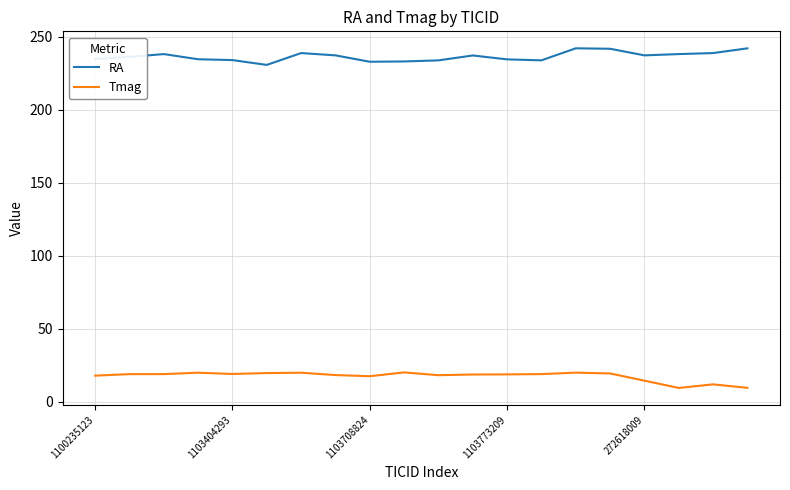

Which series has the largest total across all categories?

RA